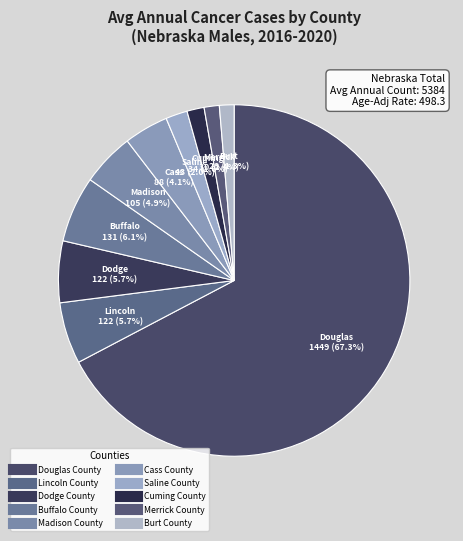

Count the number of slices in the pie.

10